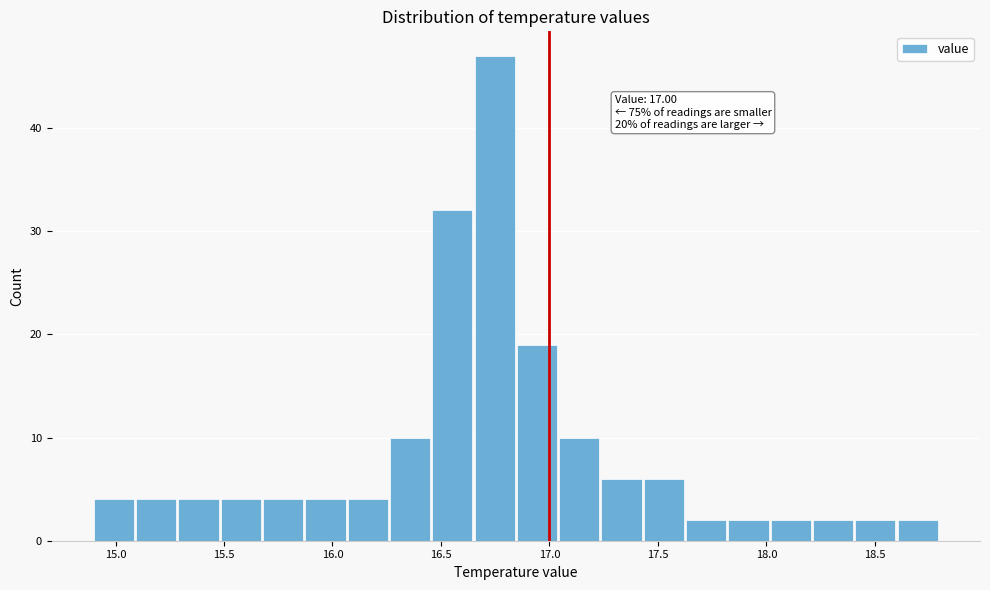

Read against the x-axis, roughly where is the centre of the tallest bar?

16.75